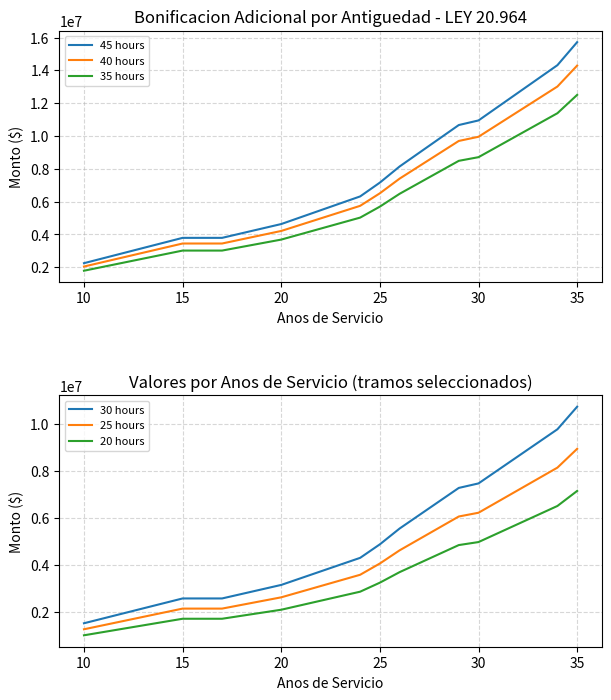

Which series has the largest range (max minus min)?

45 hours